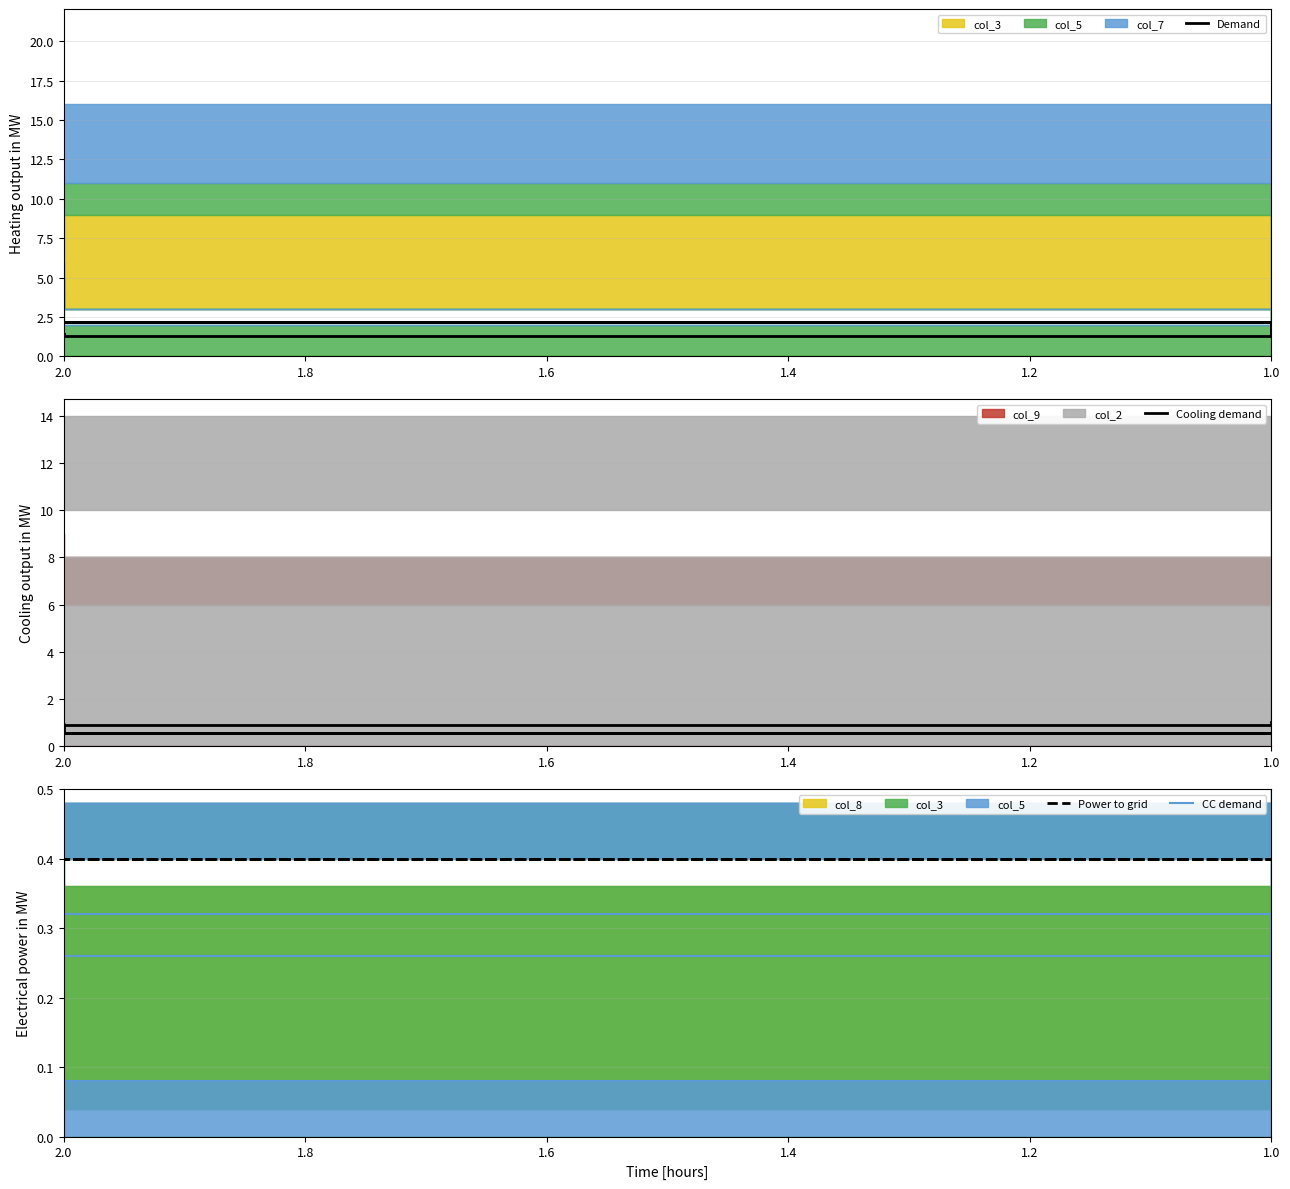

Rank the series by their maximum value, from highest to lowest.

Demand, Cooling demand, Power to grid, CC demand